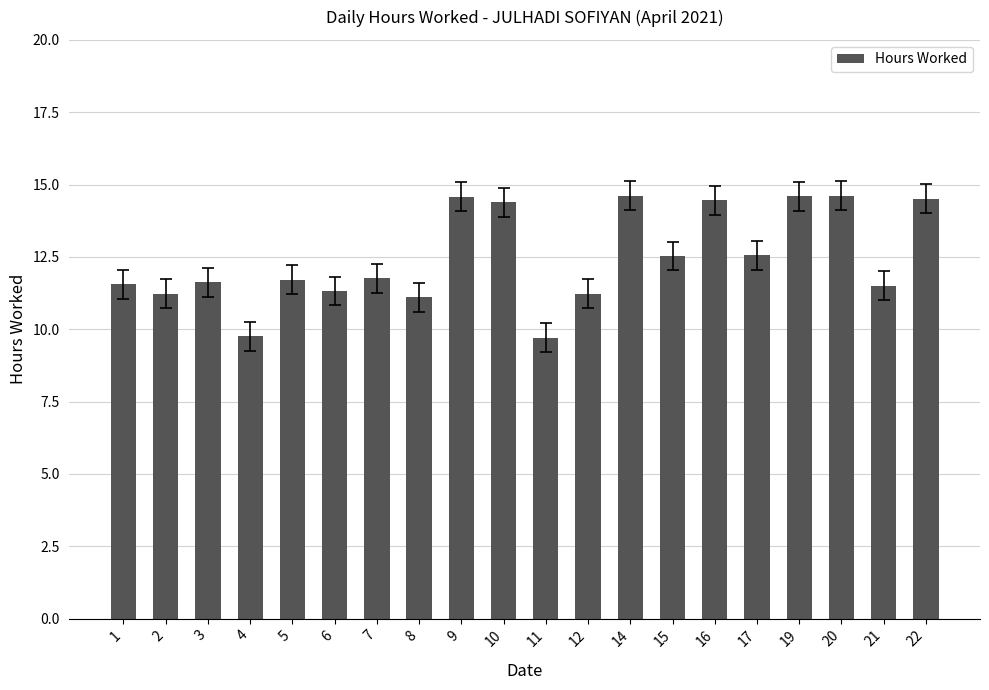

What is the value of the 19th bar from the left?

11.5